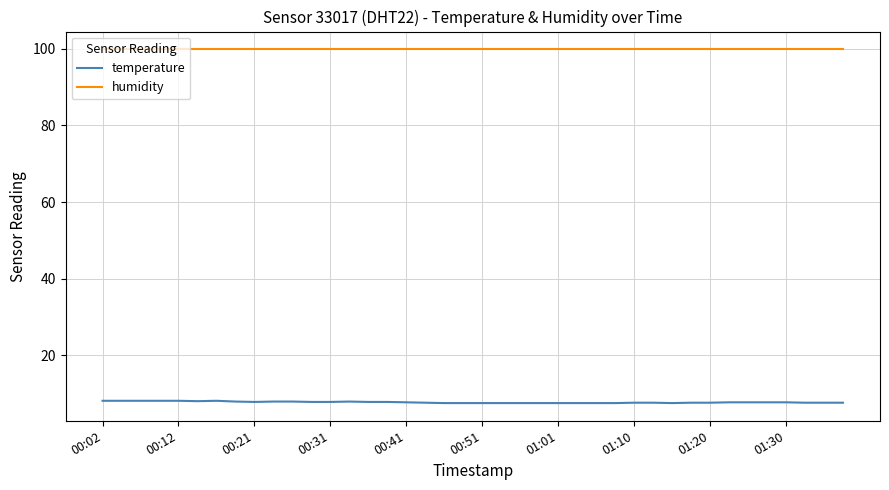

True or false: humidity and temperature intersect in this chart.

False